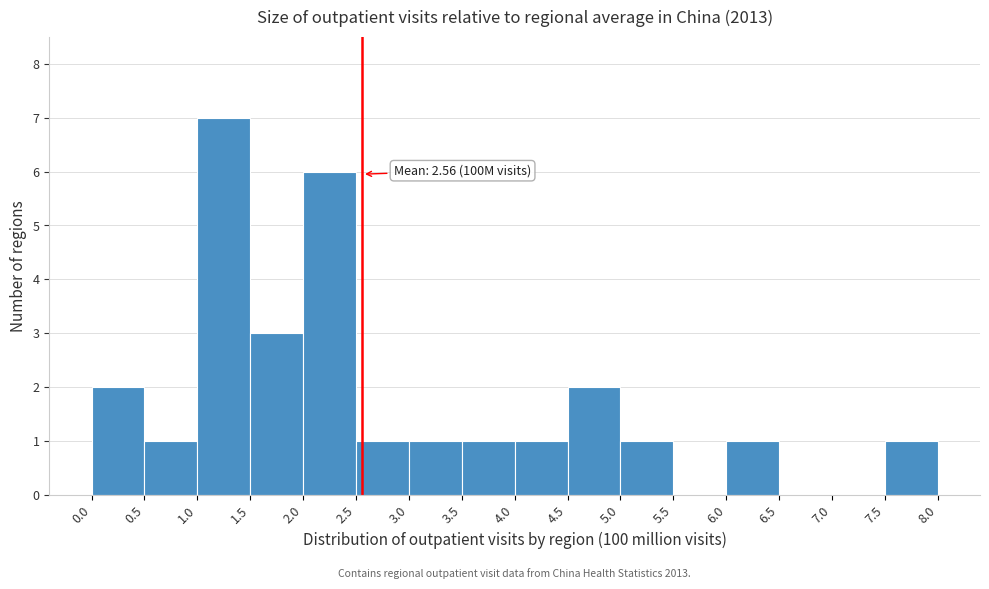

Which range on the x-axis has the tallest bar?

1.0 to 1.5